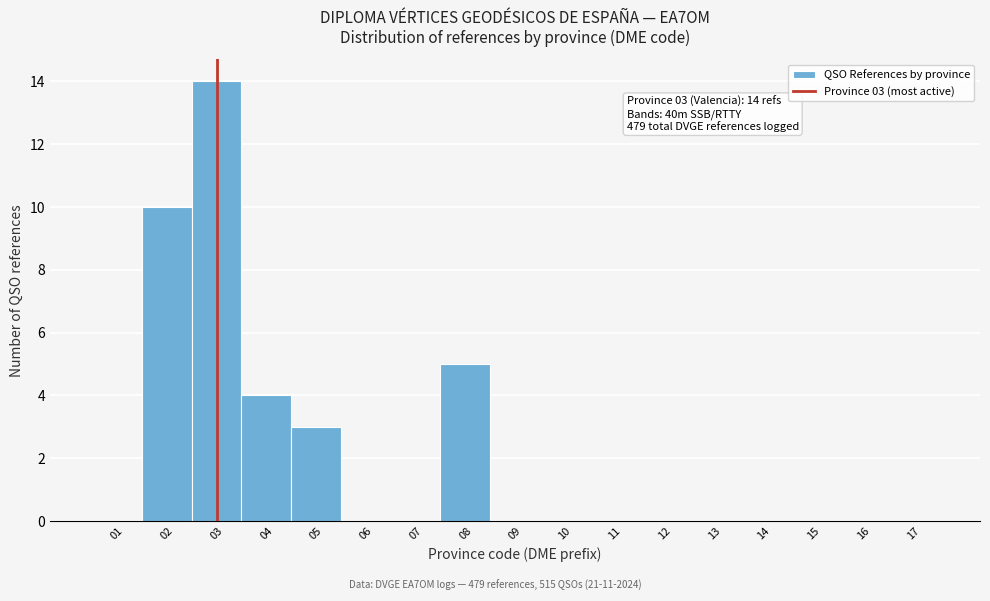

Which range on the x-axis has the tallest bar?

2.5 to 3.5